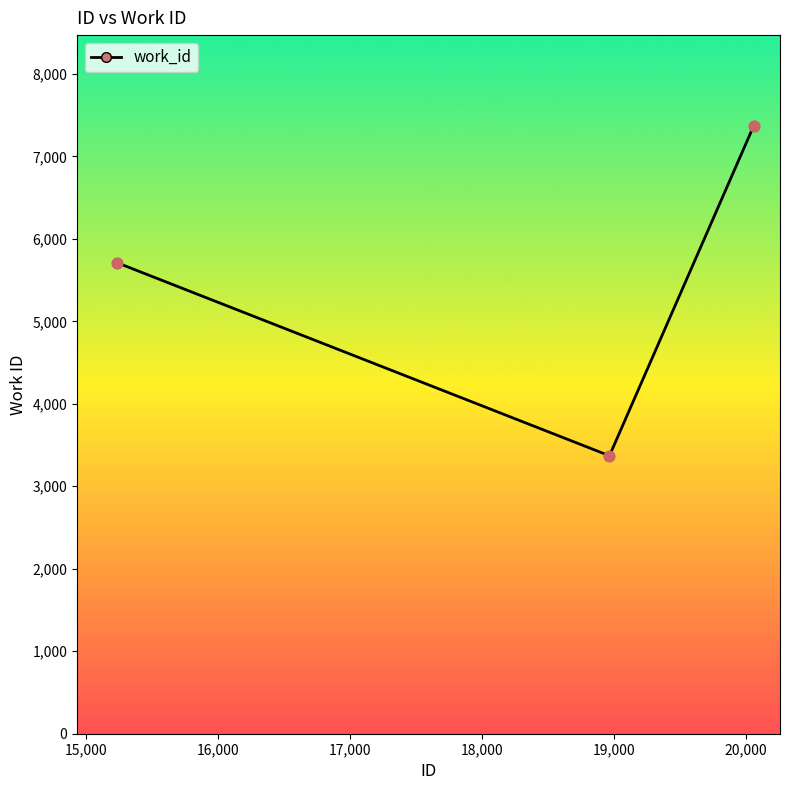

What is the value of the 3rd point from the left?

7365